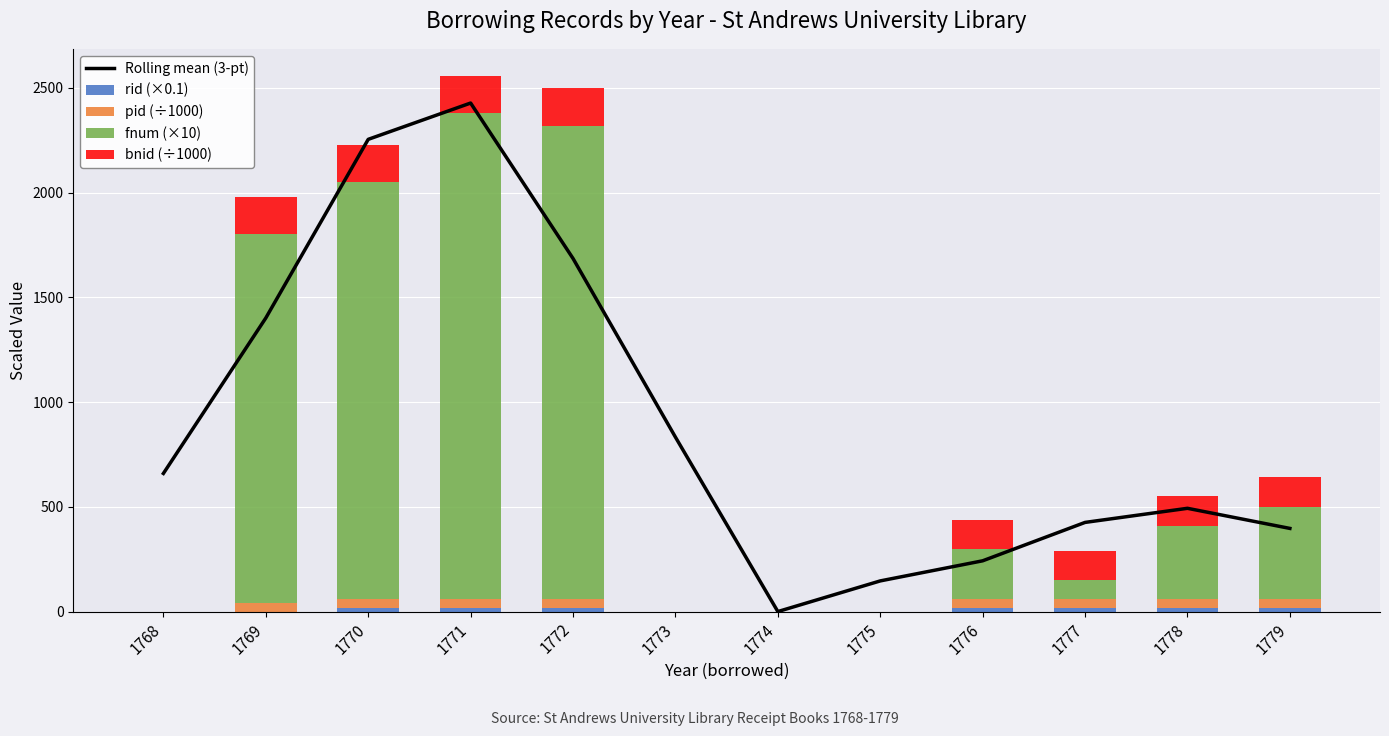

Rank the series at 1773 from lowest to highest value.

rid (×0.1), pid (÷1000), fnum (×10), bnid (÷1000), Rolling mean (3-pt)